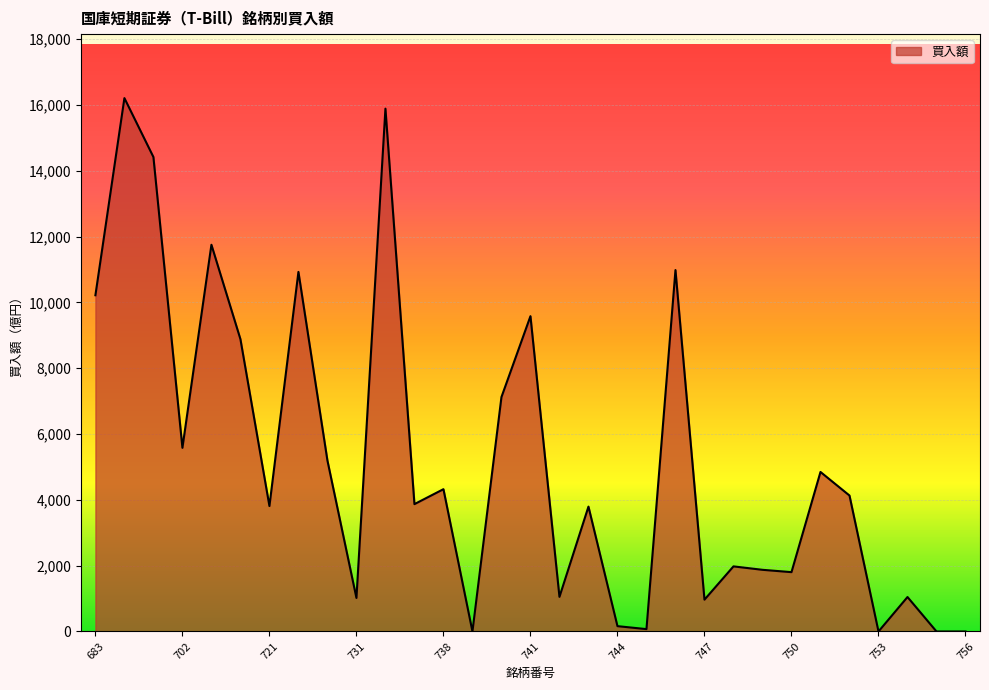

What is the maximum value shown in the chart?

16207